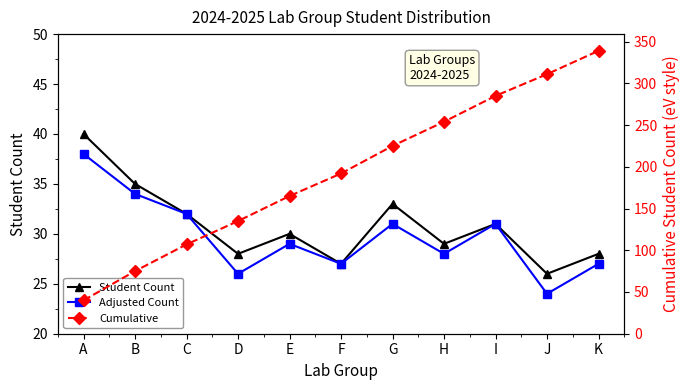

The Adjusted Count series shows 12 at C. True or false?

False